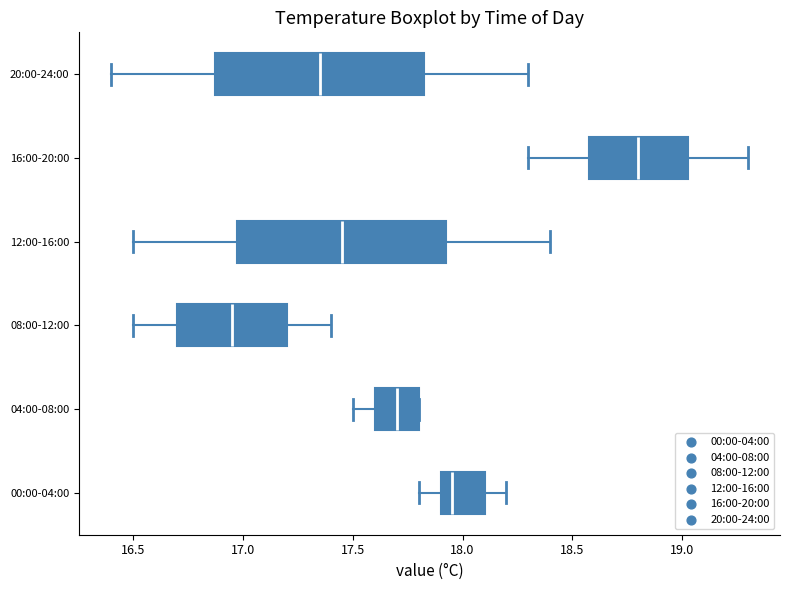

Where is the left edge of the box for 20:00-24:00 on the x-axis? The values are not printed on the chart, so give them approximately, as read against the axis.

16.90